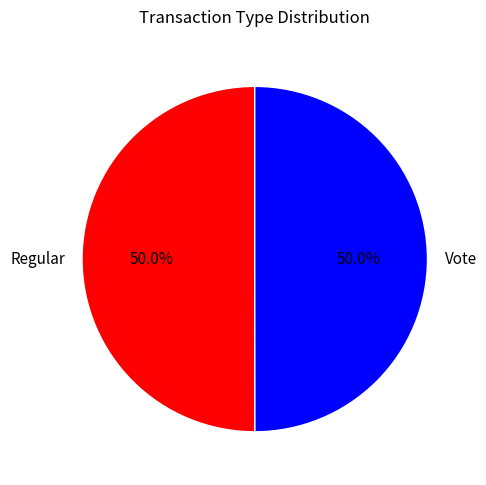

What is the ratio of the value at Vote to the value at Regular?

1.0